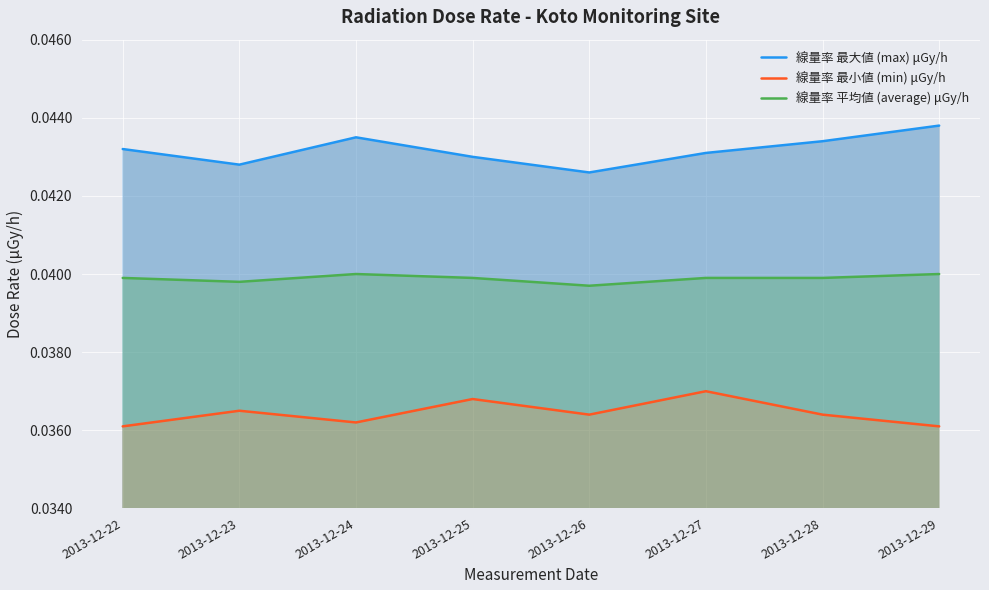

True or false: 線量率 平均値 (average) μGy/h and 線量率 最大値 (max) μGy/h intersect in this chart.

False